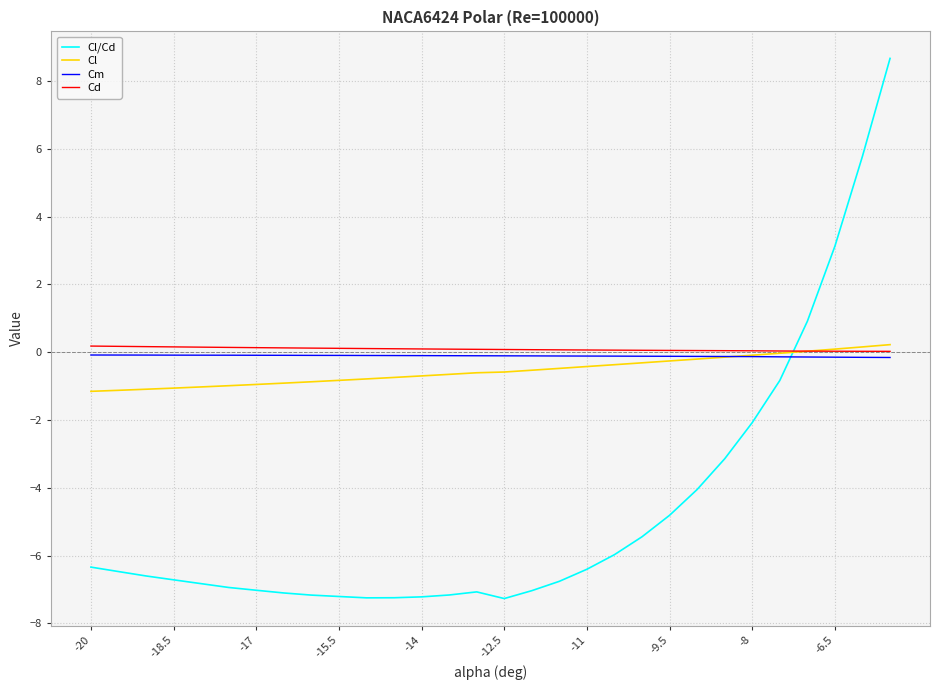

What is the minimum value for Cl/Cd?

-7.3